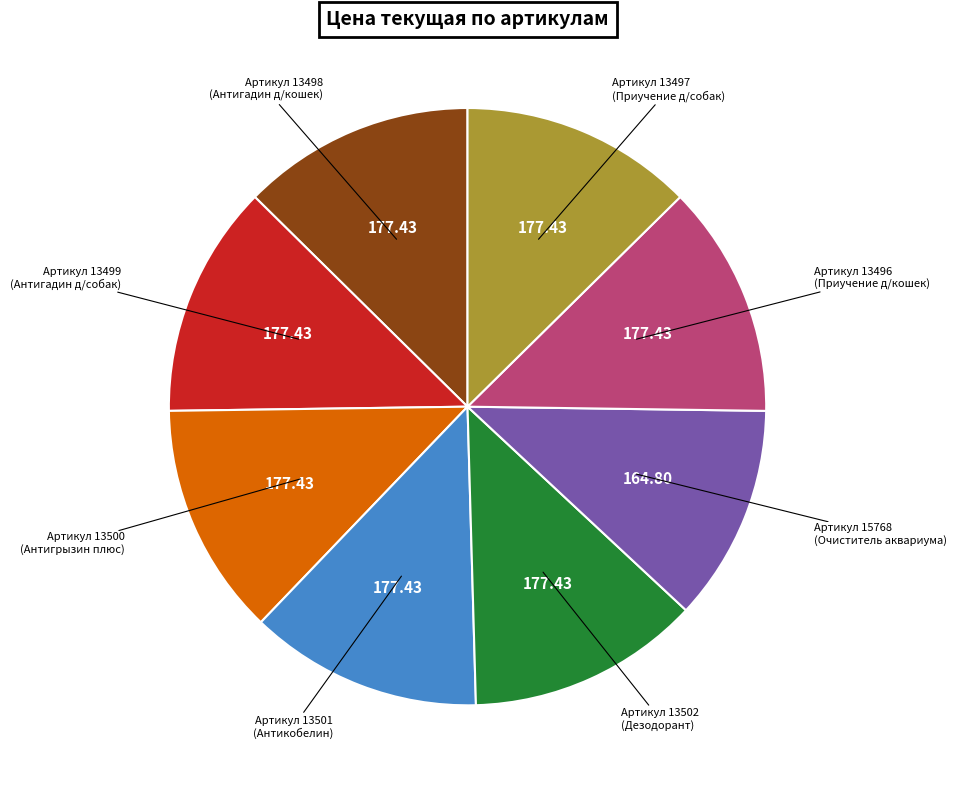

Is there any slice that represents more than half of the pie?

No